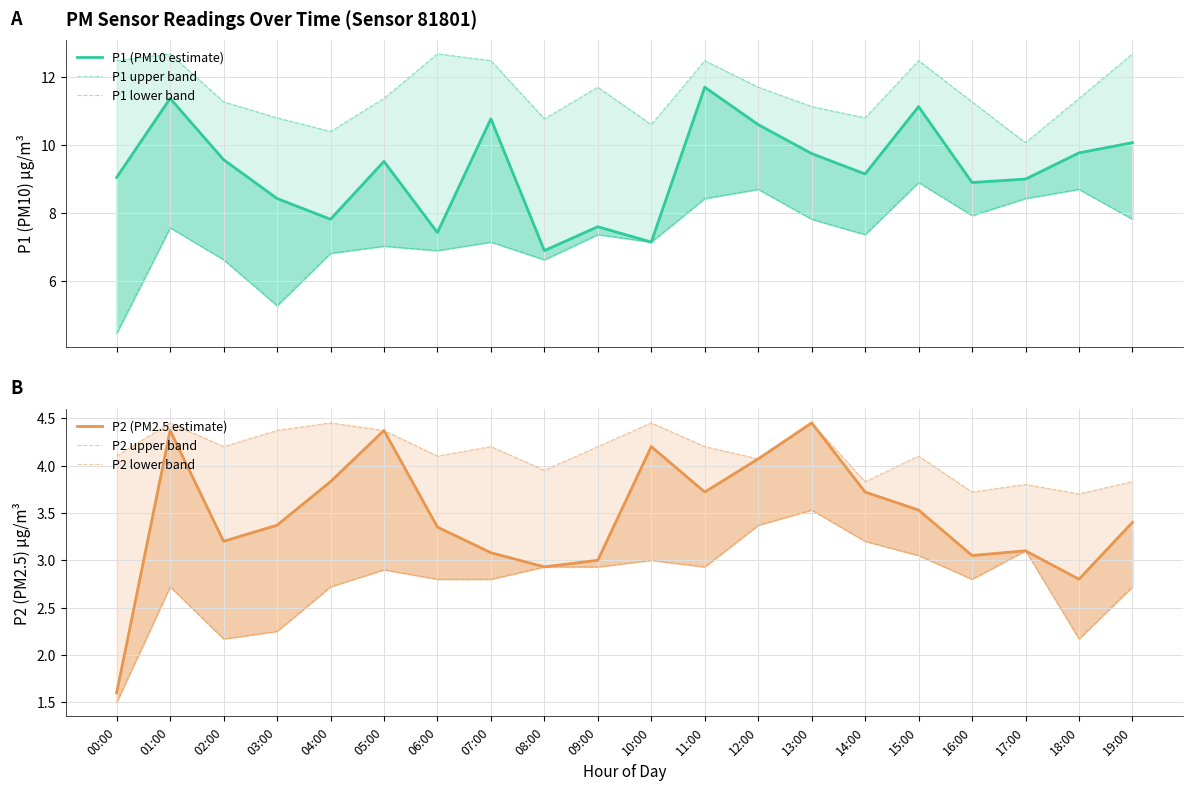

True or false: P2 lower band and P2 (PM2.5 estimate) cross at least once.

False